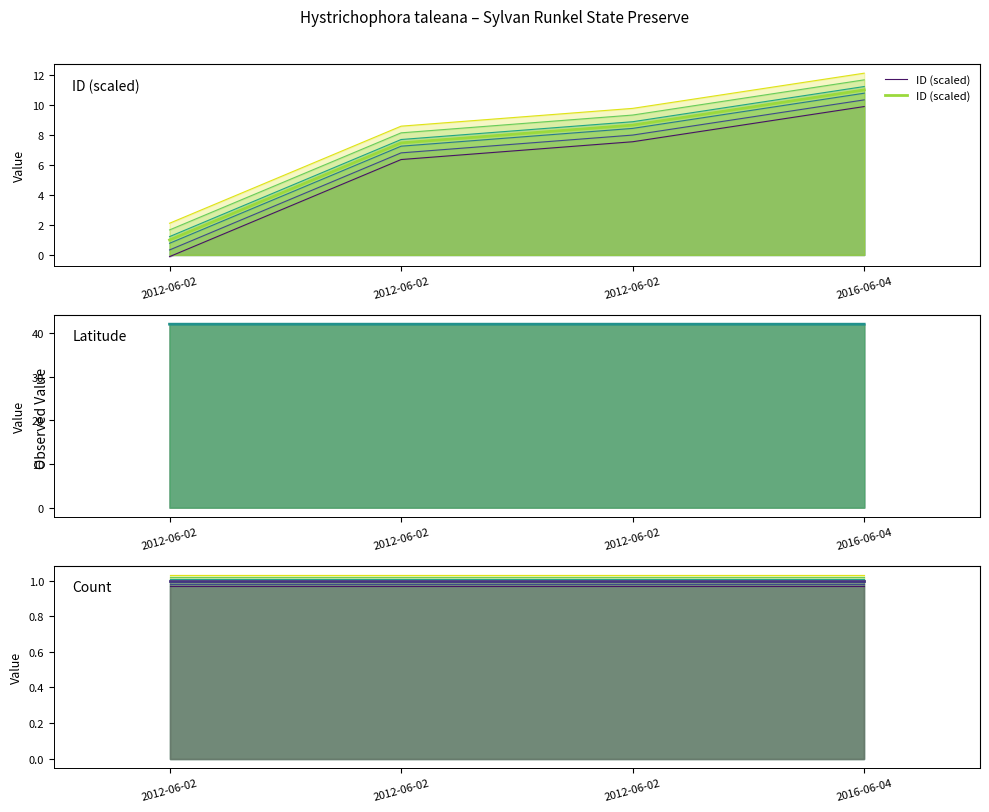

How many data points in ID (scaled) are less than 8?

2